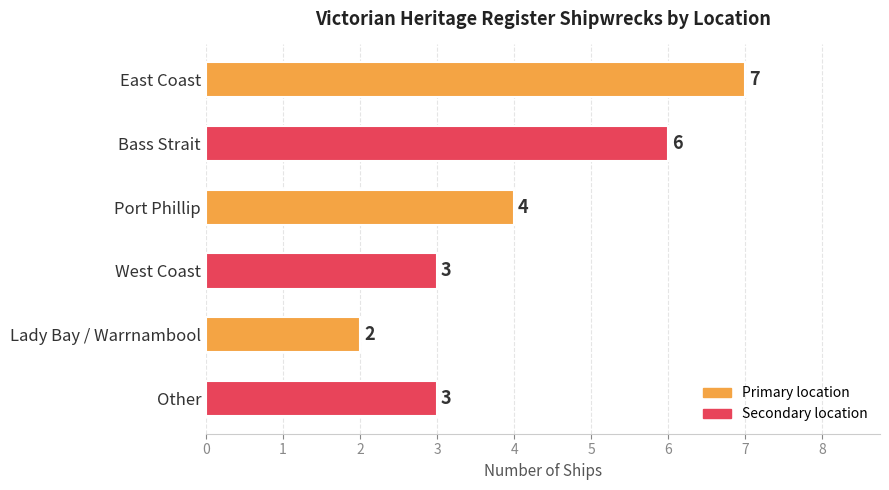

What position from the top is Other?

6